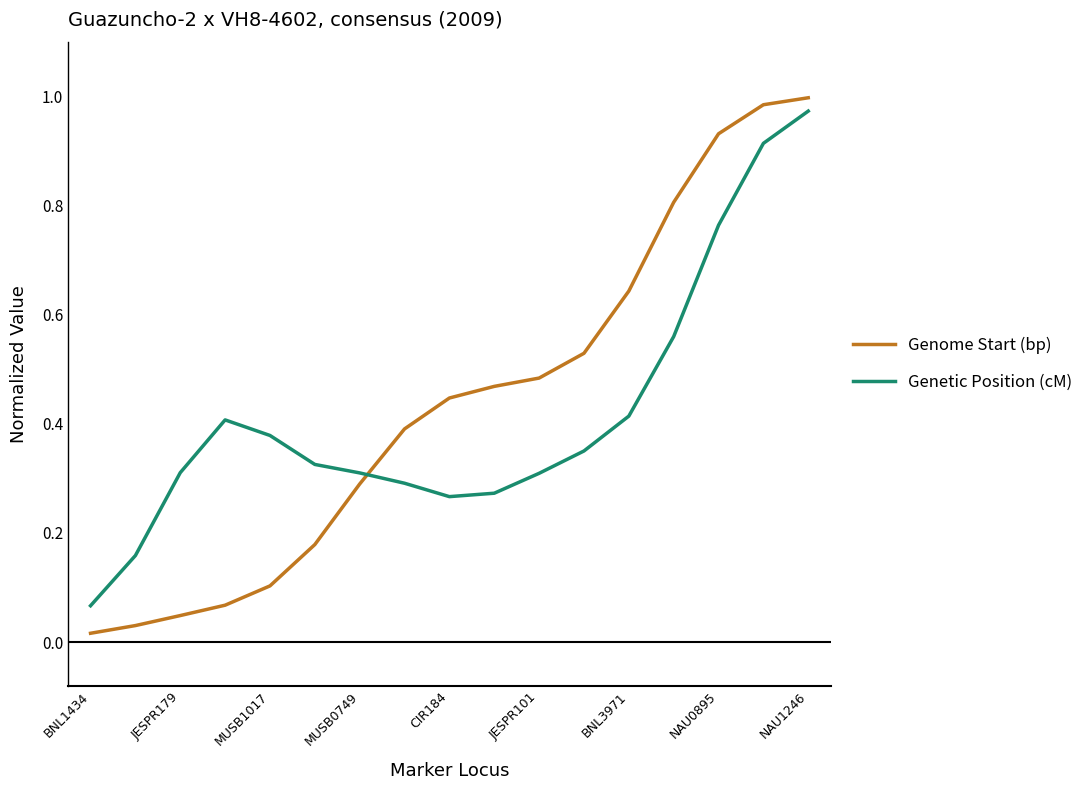

Is this an area chart (filled region under the line)?

No